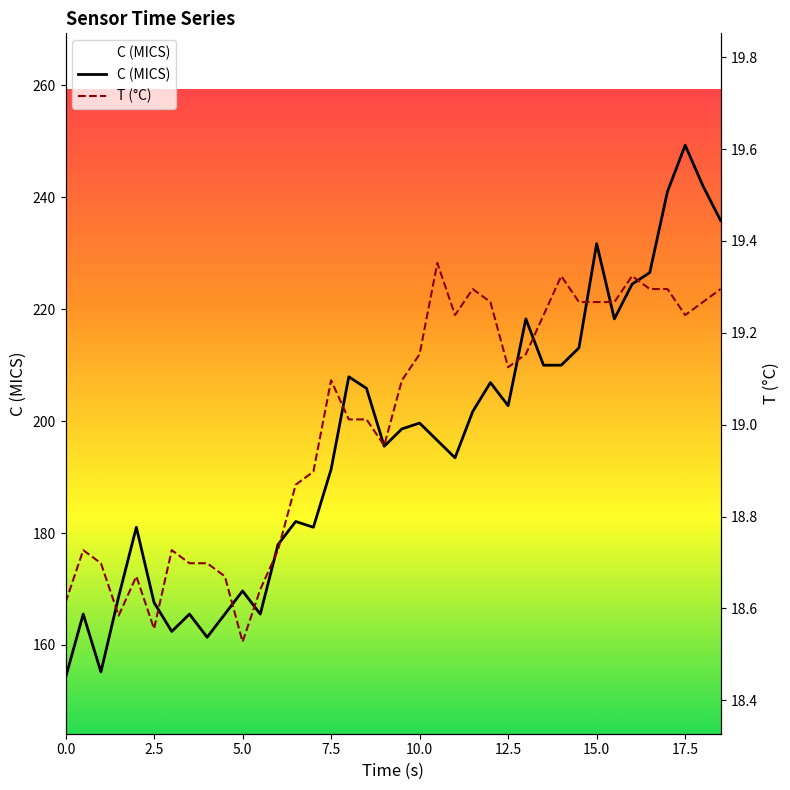

At which label does C (MICS) reach its peak?

17.5